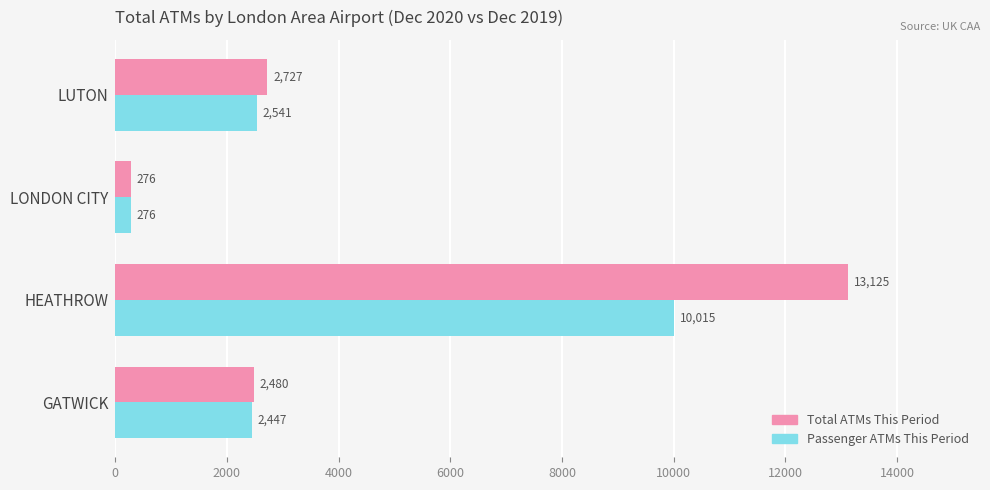

List the labels in order of Total ATMs This Period value, largest first.

HEATHROW, LUTON, GATWICK, LONDON CITY